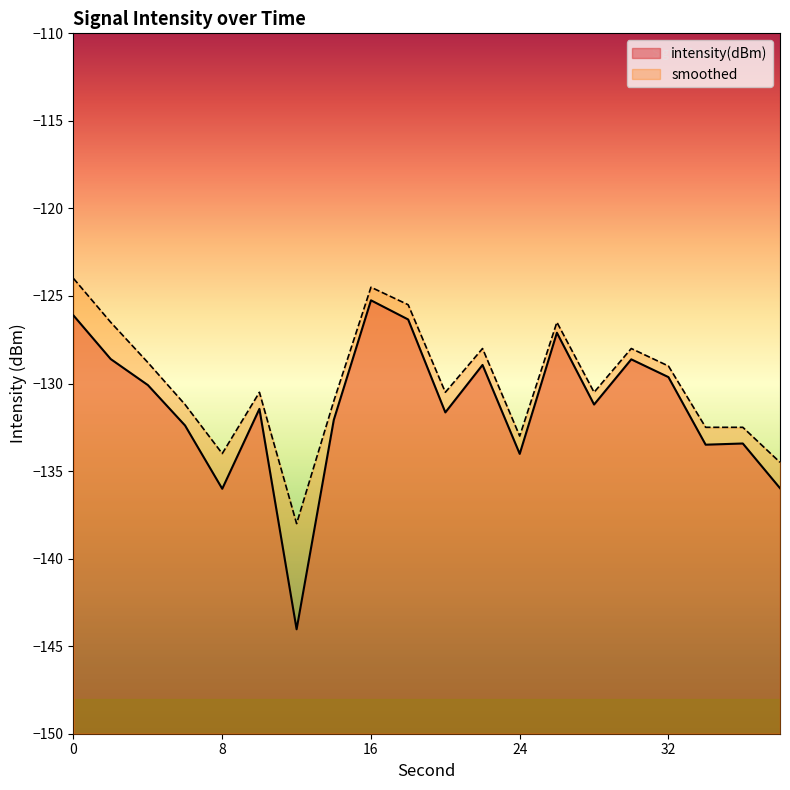

Which label corresponds to the smallest value in the chart?

12